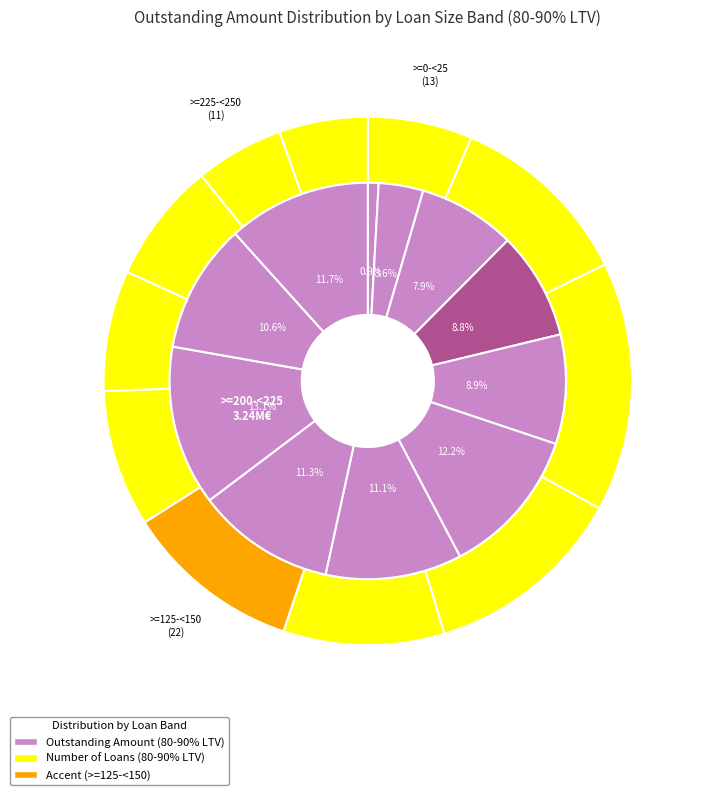

How many segments does this pie chart have?

11